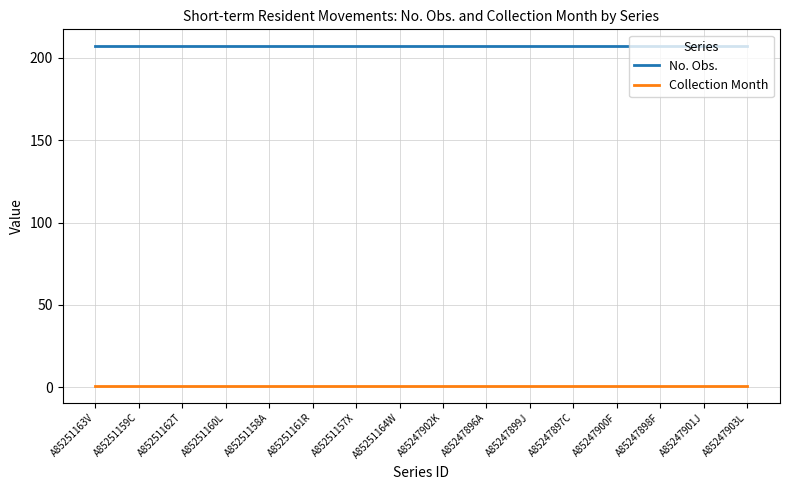

The value of No. Obs. at A85247900F is 207. True or false?

True